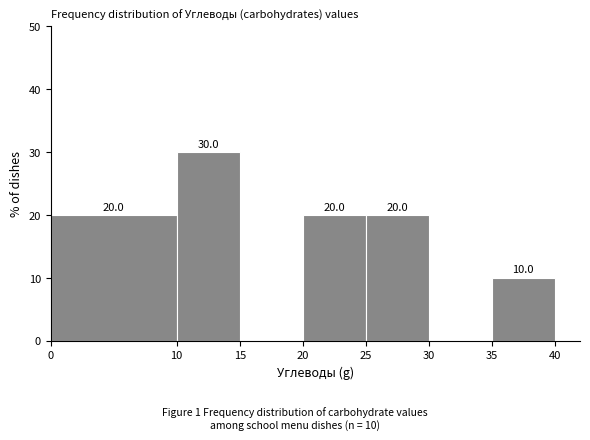

Which range on the x-axis has the tallest bar?

10 to 15